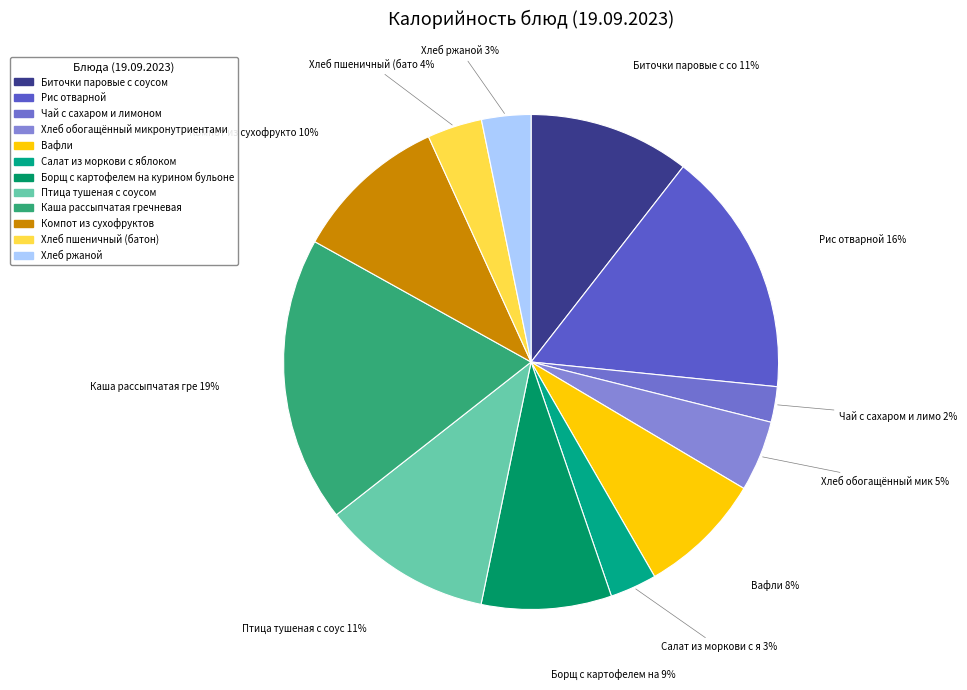

Approximately how many times larger is the value at Птица тушеная с соусом compared to Компот из сухофруктов?

1.1